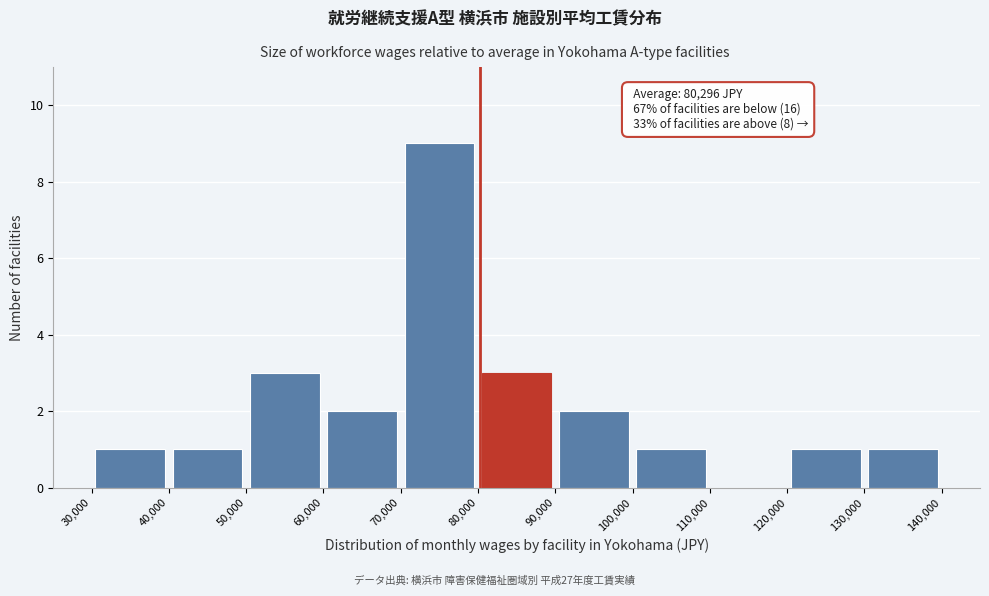

Over which range of the x-axis is the bar tallest?

70,000 to 80,000